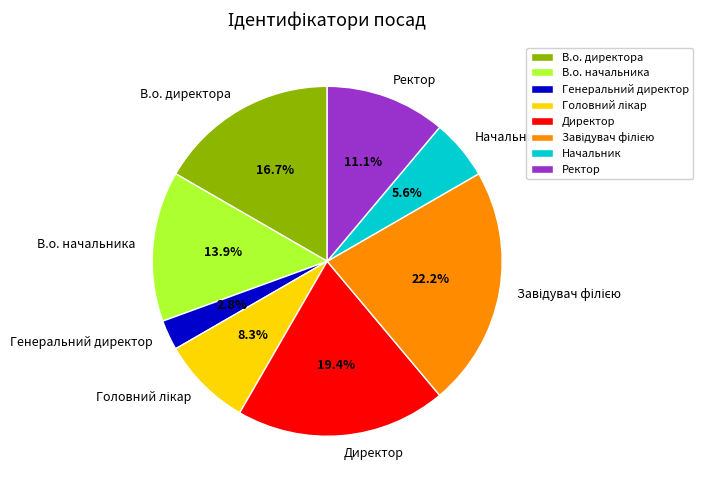

Is there any slice that represents more than half of the pie?

No